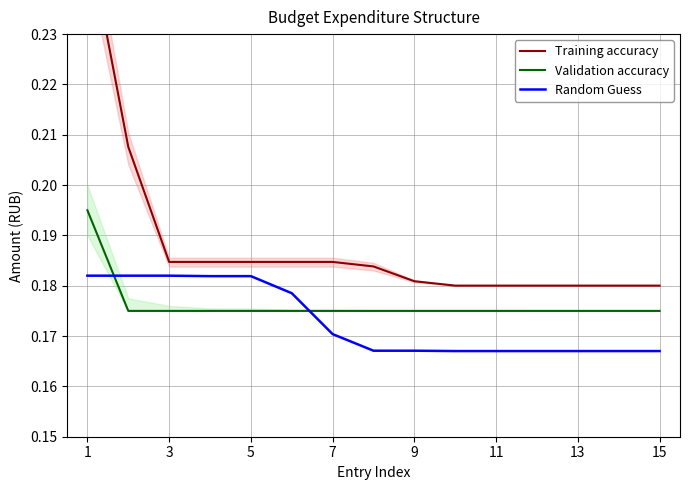

Rank the series by their maximum value, from highest to lowest.

Training accuracy, Validation accuracy, Random Guess